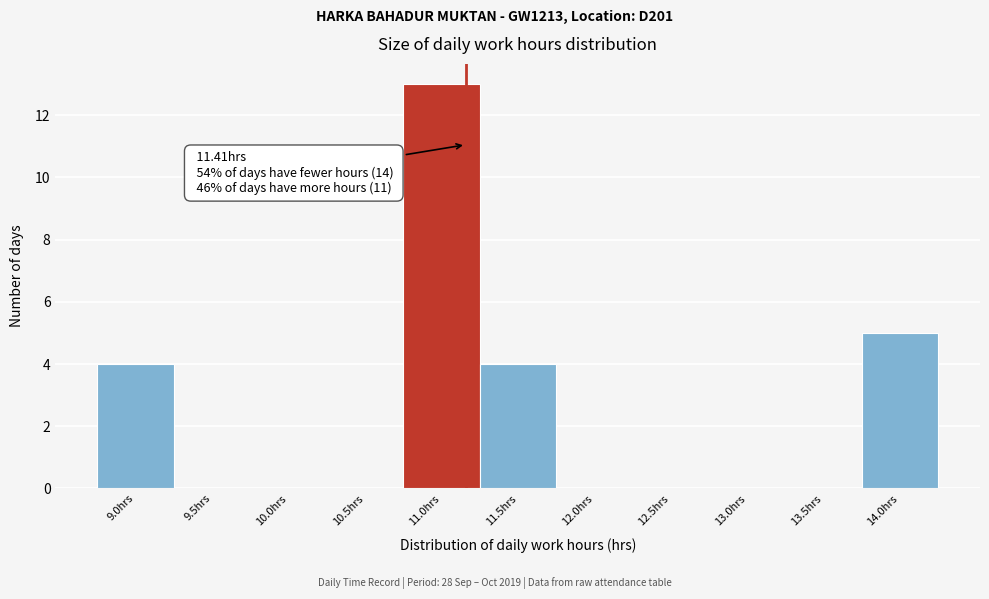

Reading left to right, transcribe all the data shown in this chart.

9.0hrs=4	9.5hrs=0	10.0hrs=0	10.5hrs=0	11.0hrs=13	11.5hrs=4	12.0hrs=0	12.5hrs=0	13.0hrs=0	13.5hrs=0	14.0hrs=5